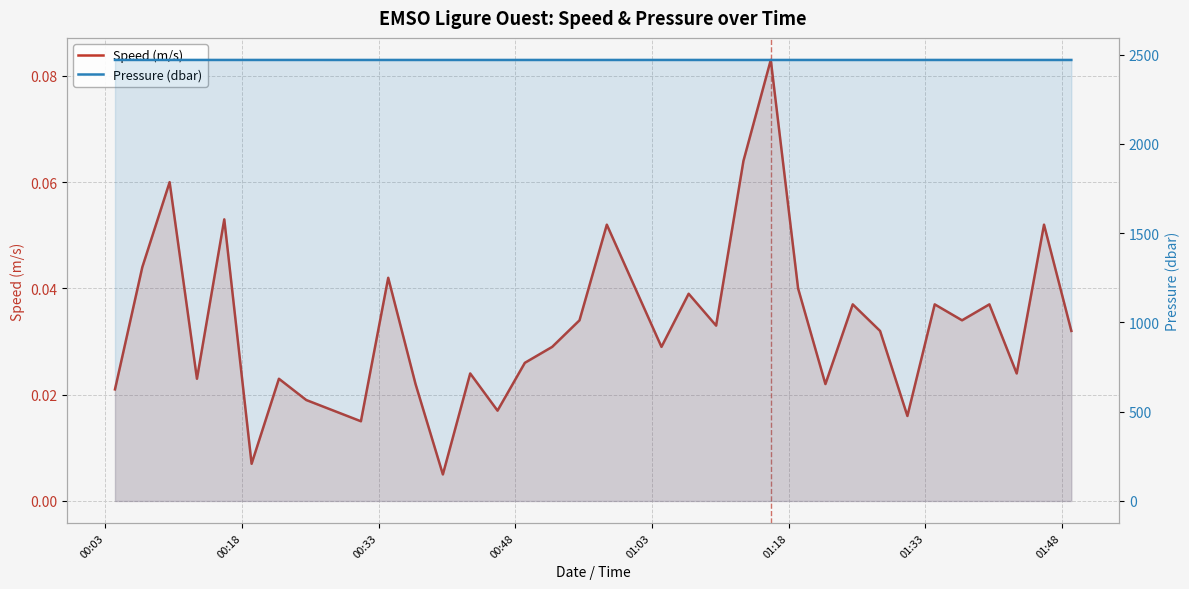

In Speed (m/s), how many points are higher than both neighbors (excluding endpoints)?

12